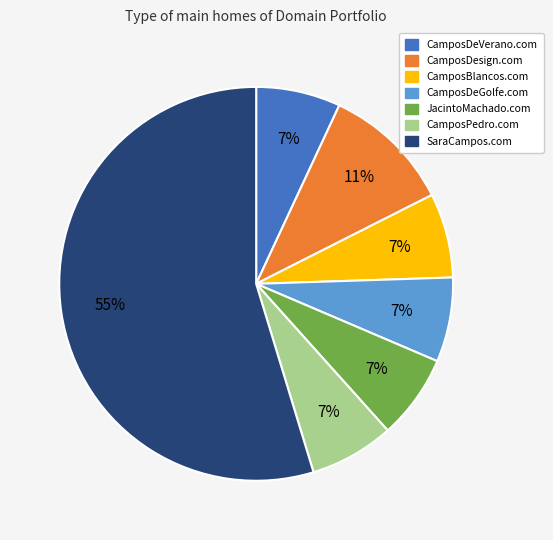

What is the largest slice in the pie chart?

SaraCampos.com